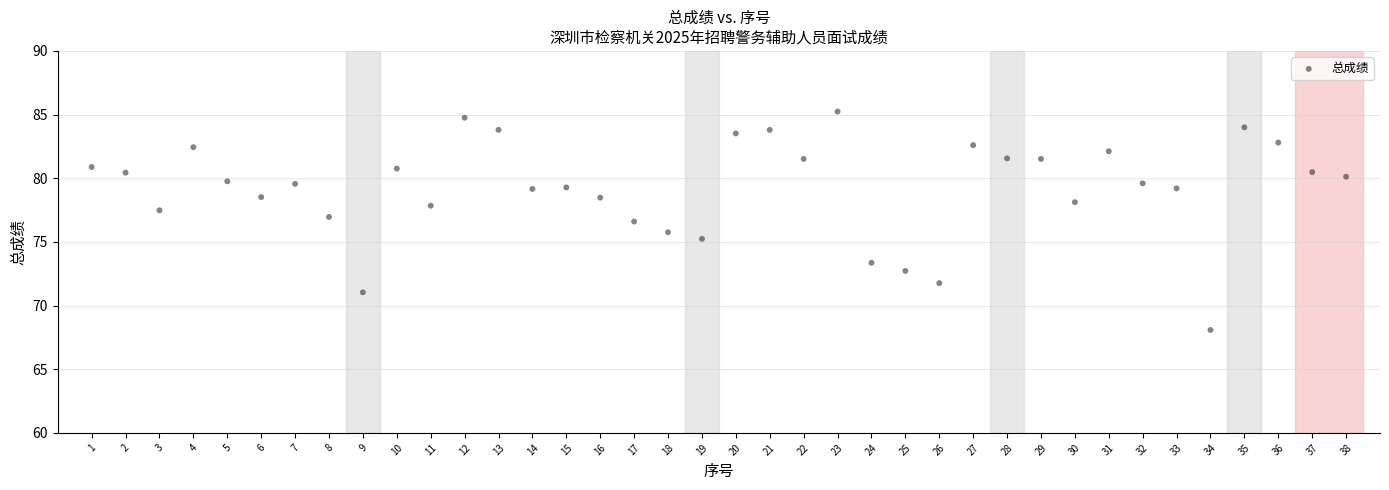

What is the range of Y values (max minus min)?

17.2